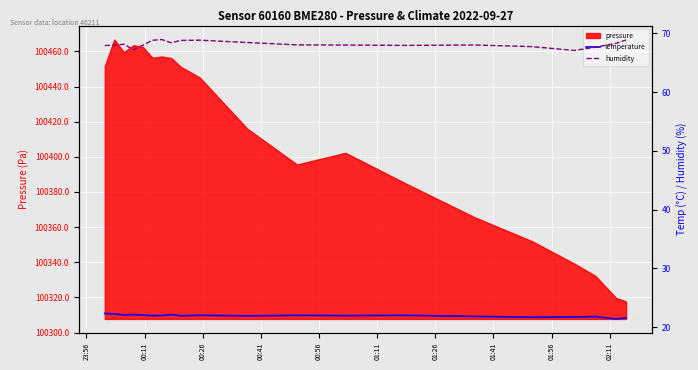

What is the sum of all temperature values?

438.5